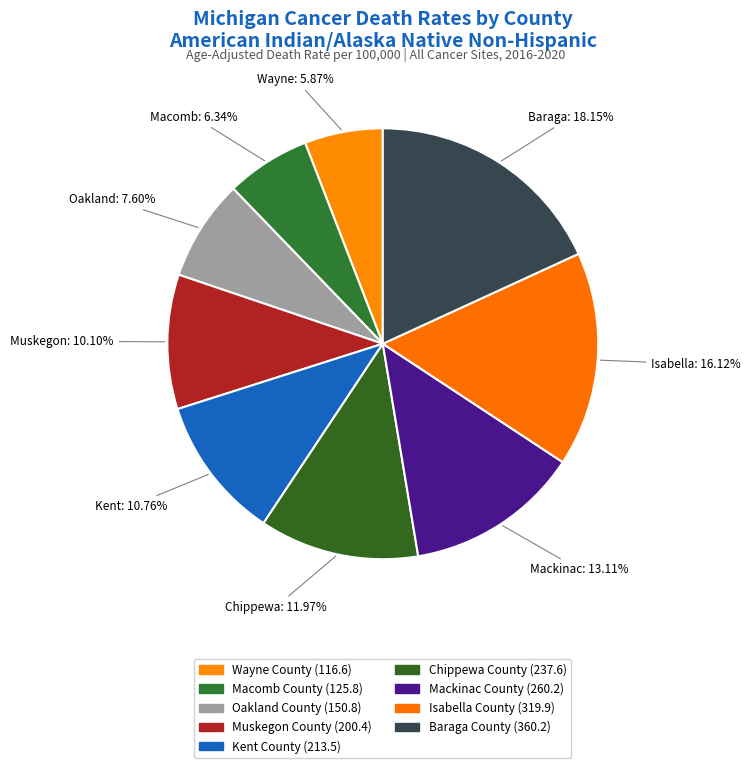

How many segments does this pie chart have?

9